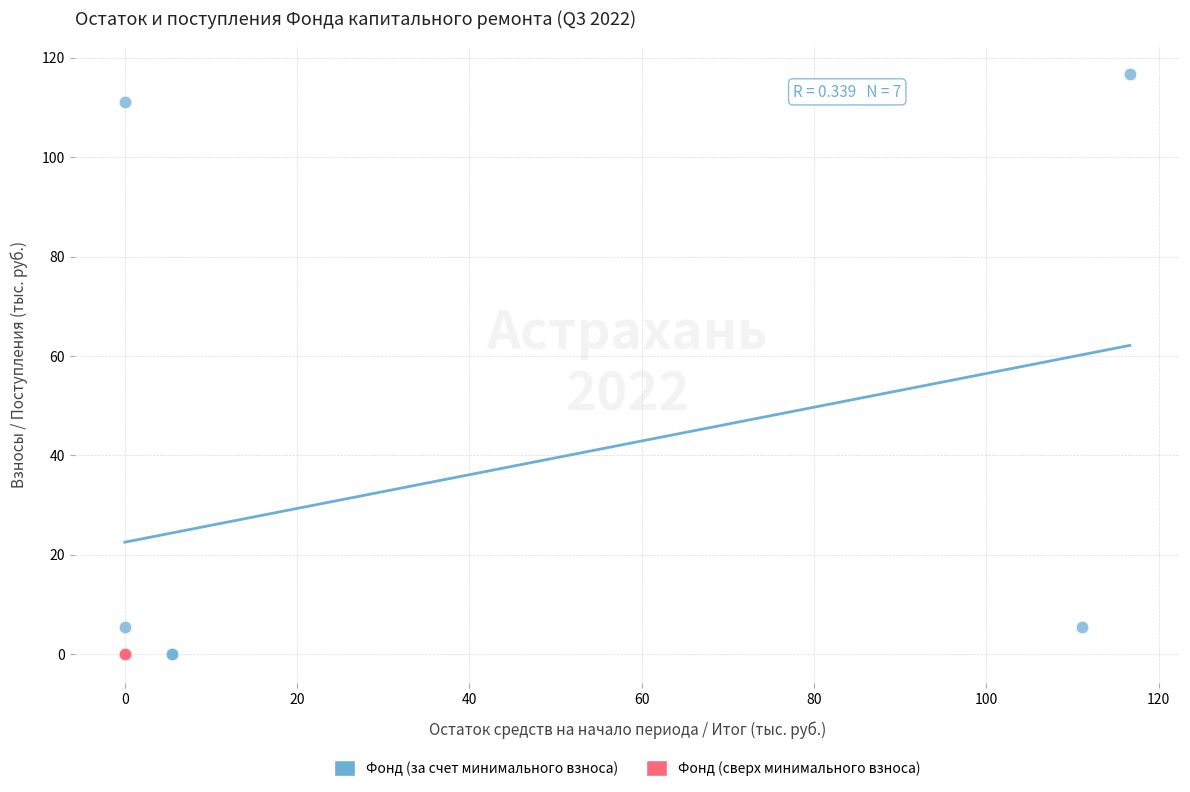

Which series contains the highest Y value?

Фонд (за счет минимального взноса)